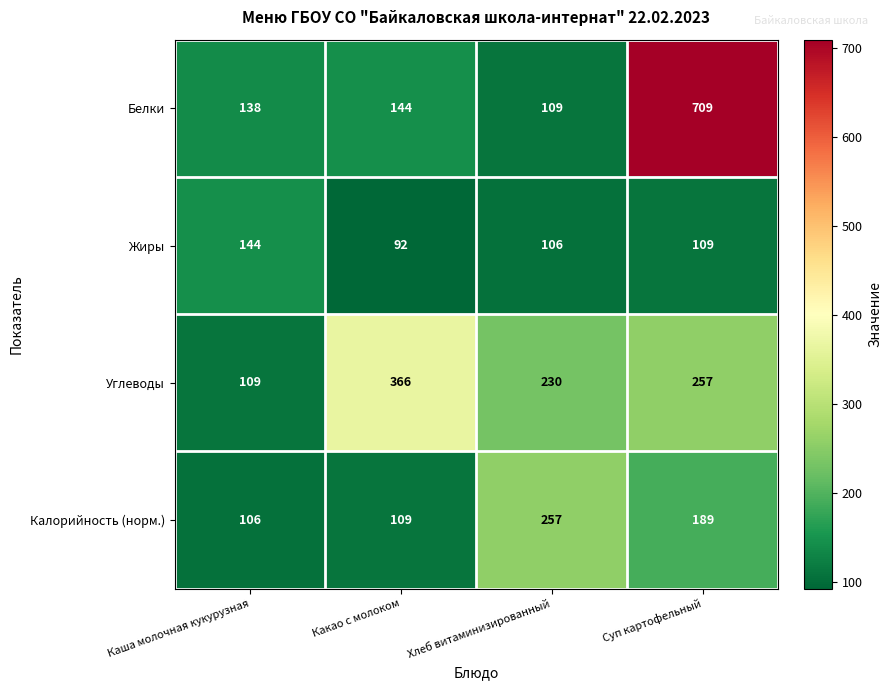

Rank the series at Хлеб витаминизированный from lowest to highest value.

Жиры, Белки, Углеводы, Калорийность (норм.)